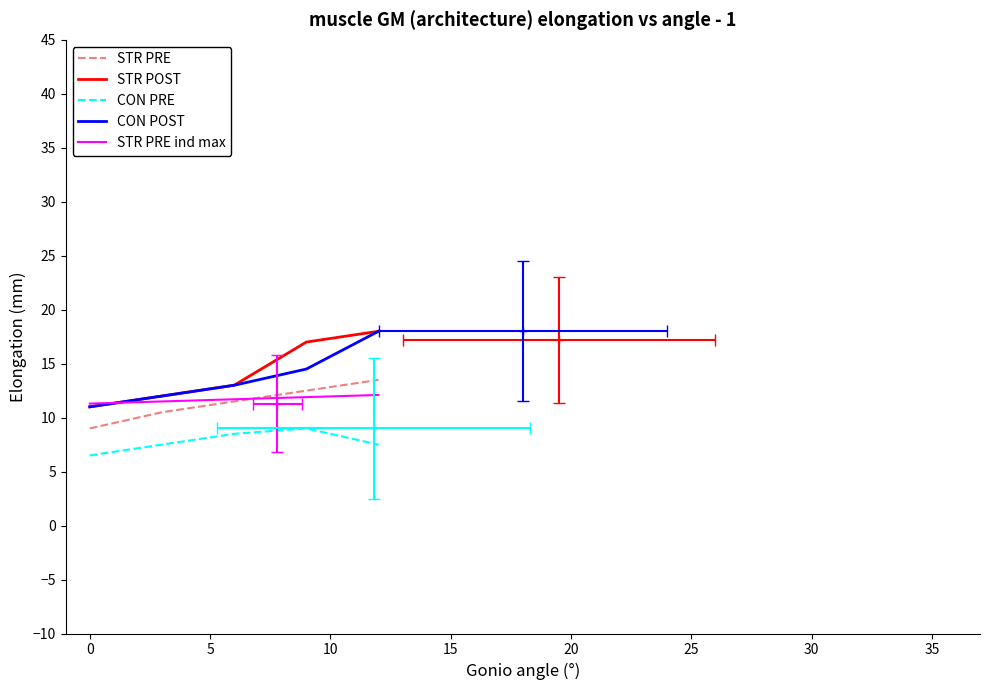

Is this an area chart (filled region under the line)?

No